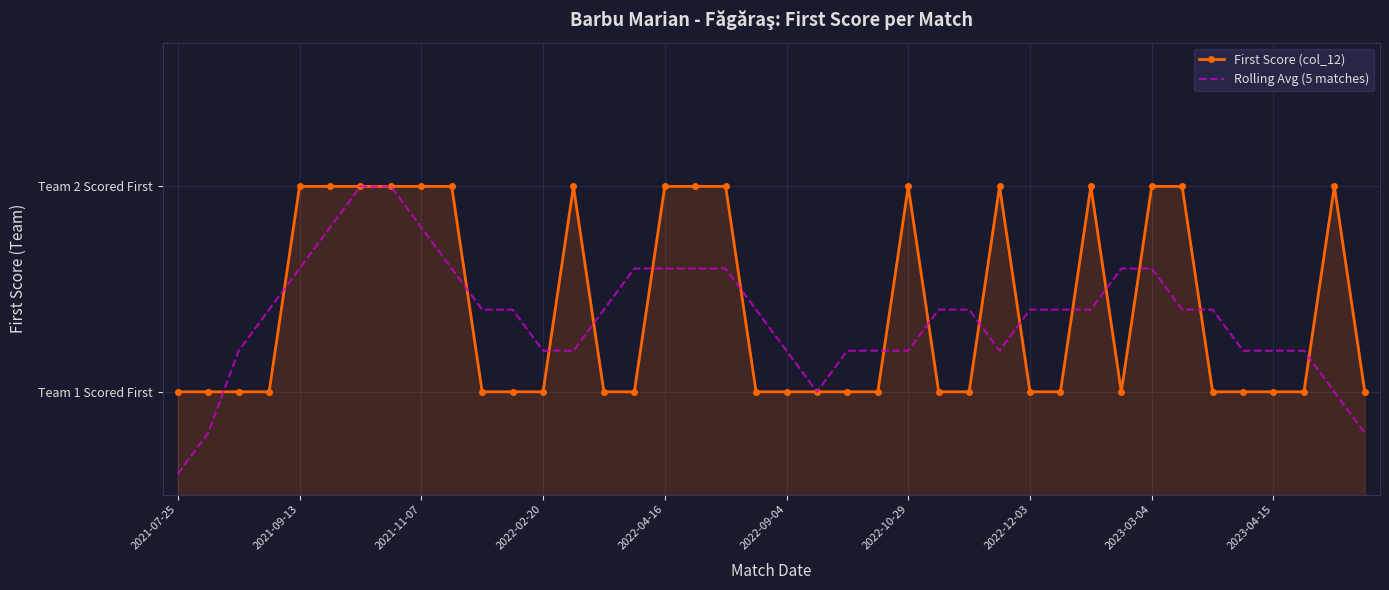

What are all the series names shown in the legend?

First Score (col_12), Rolling Avg (5 matches)